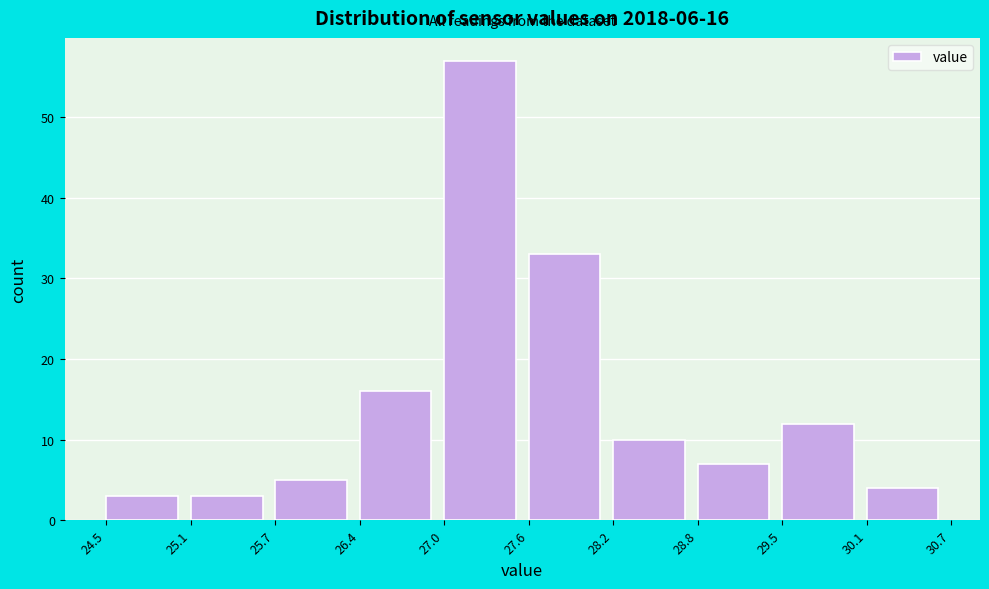

Over which range of the x-axis is the bar tallest?

27.0 to 27.6